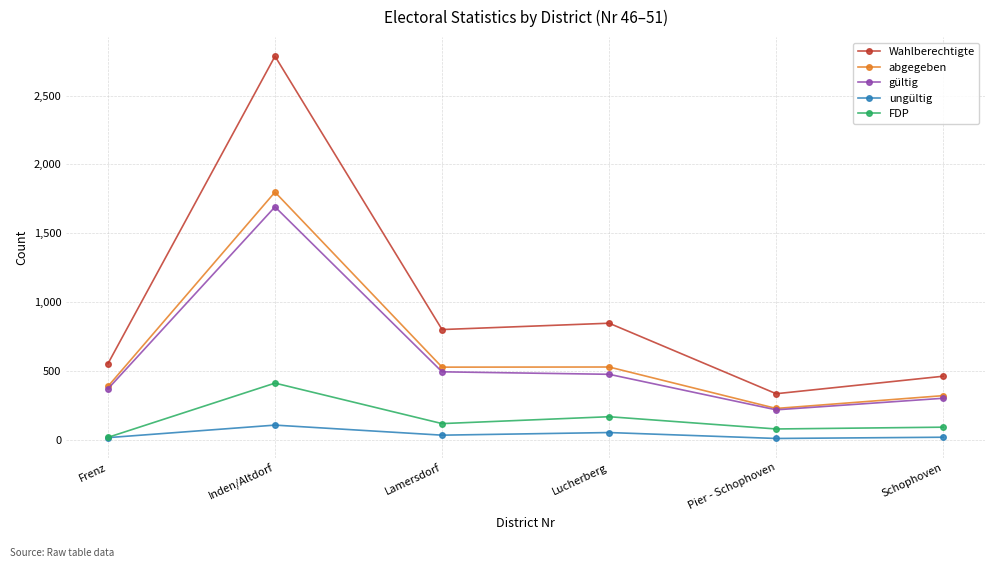

At which category is the sum across all series the highest?

Inden/Altdorf